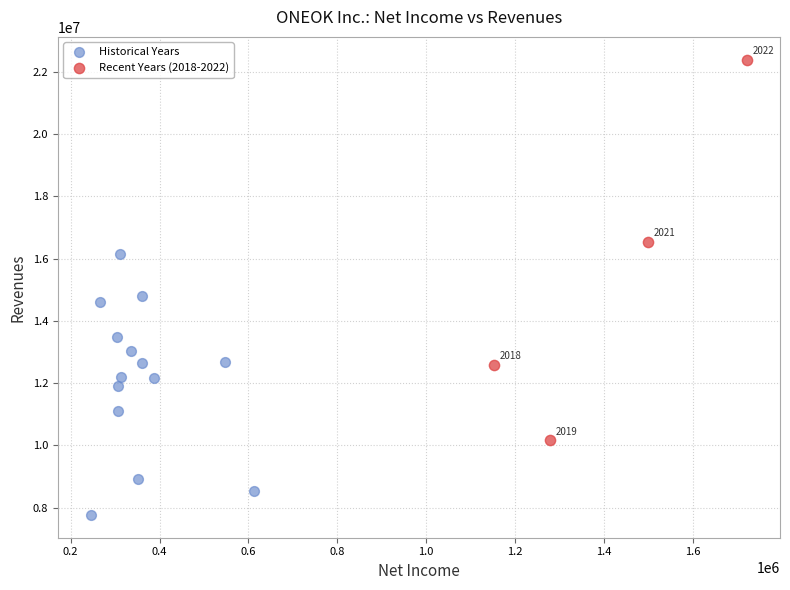

Which series reaches the maximum Y coordinate?

Recent Years (2018-2022)